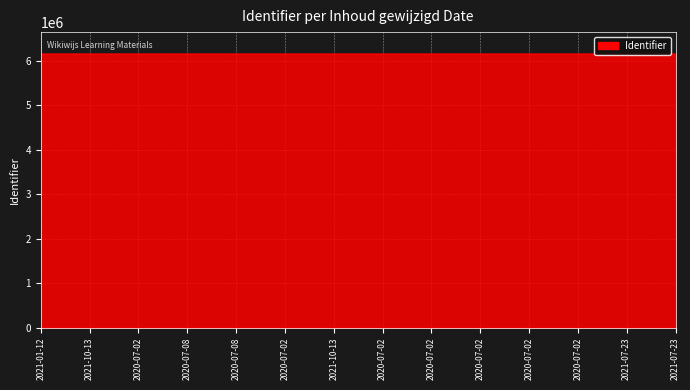

At which label does the data first exceed 6155989?

2020-07-02